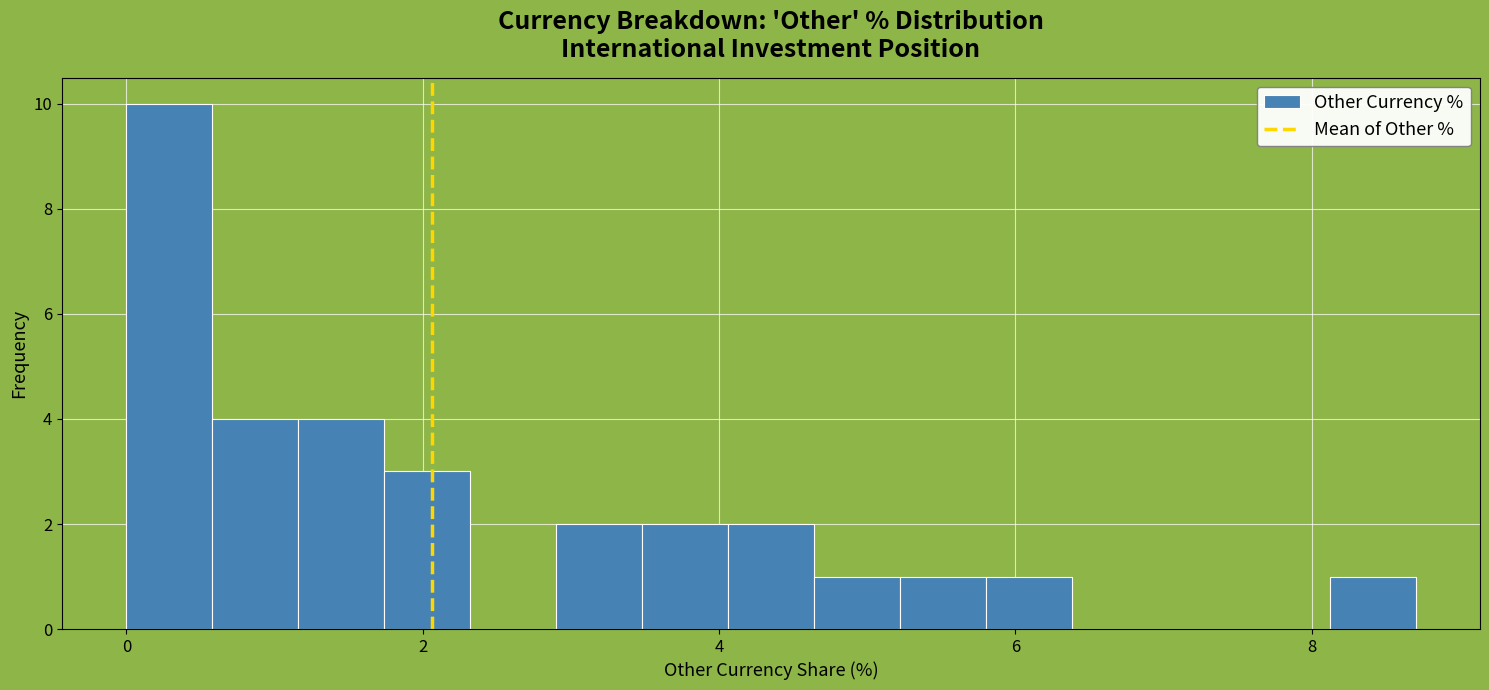

Read against the x-axis, roughly where is the centre of the tallest bar?

0.2